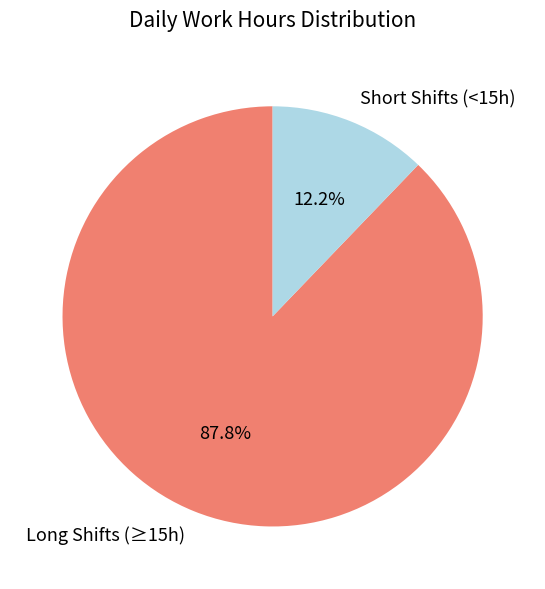

Which has a higher value, Long Shifts (≥15h) or Short Shifts (<15h)?

Long Shifts (≥15h)